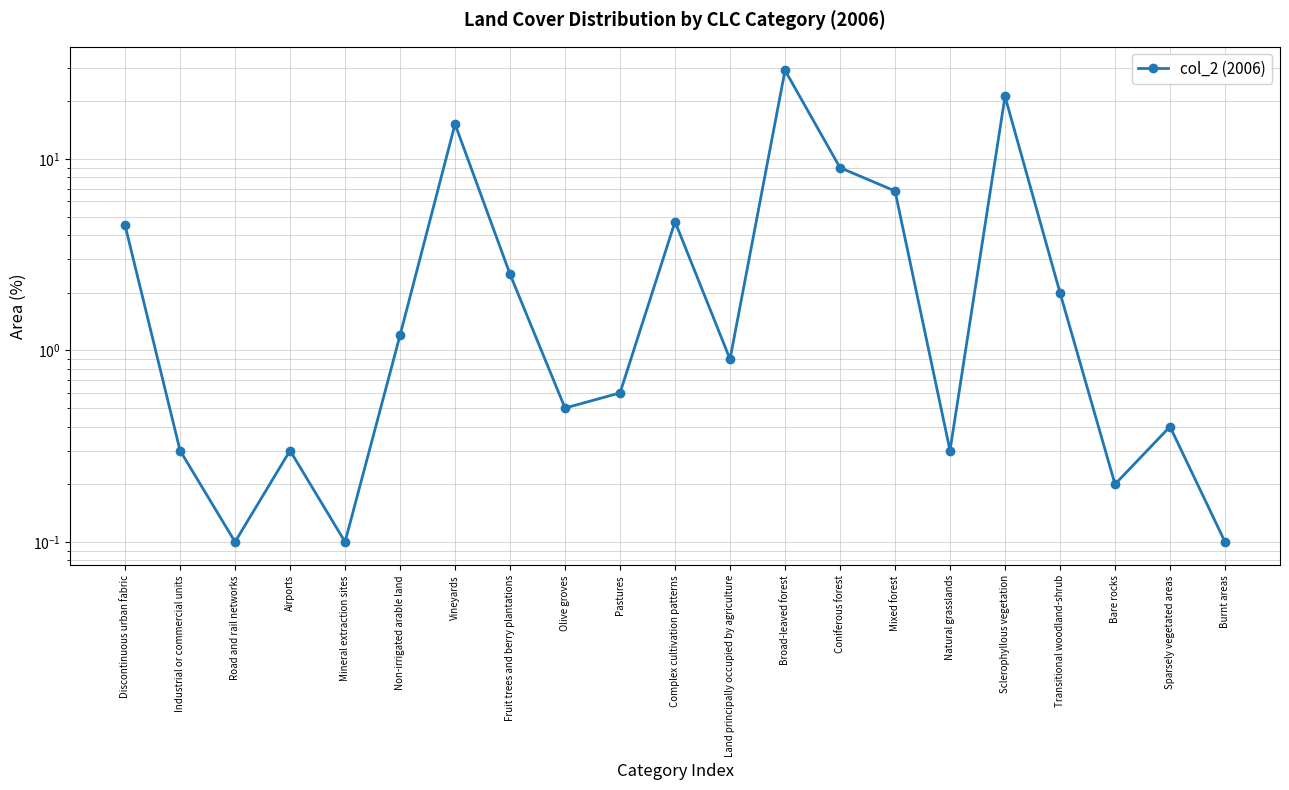

What is the smallest value displayed?

0.1